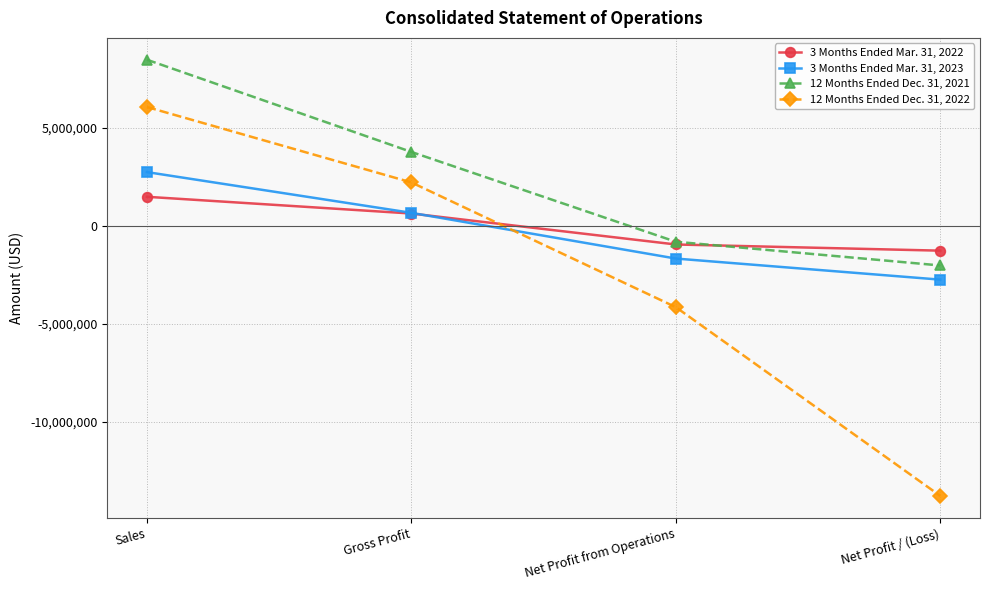

At how many categories does at least one series exceed 7115893?

1